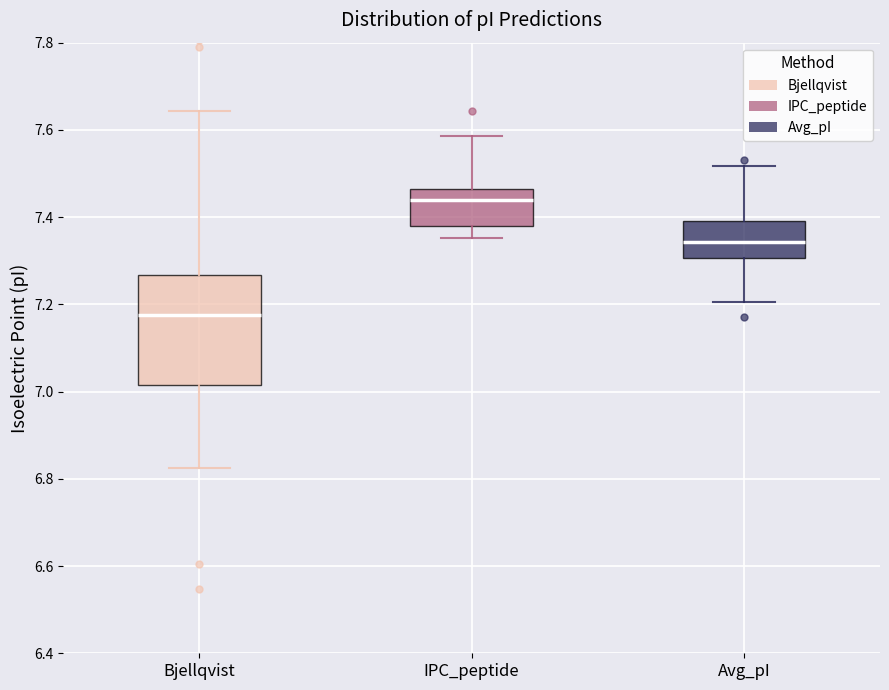

Which box's median line is the highest?

IPC_peptide